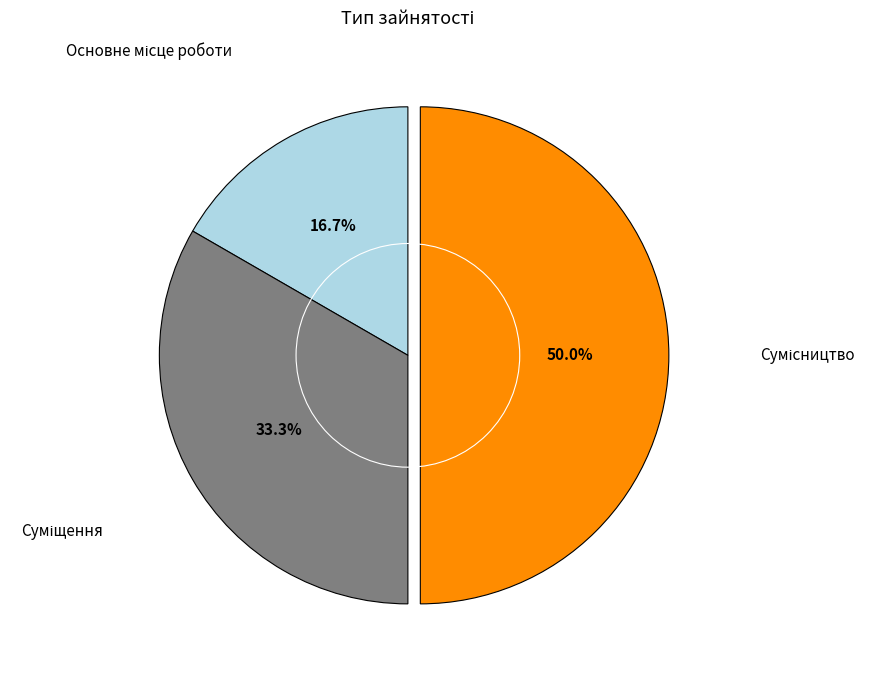

What percentage do Основне місце роботи and Суміщення together represent?

50.0%